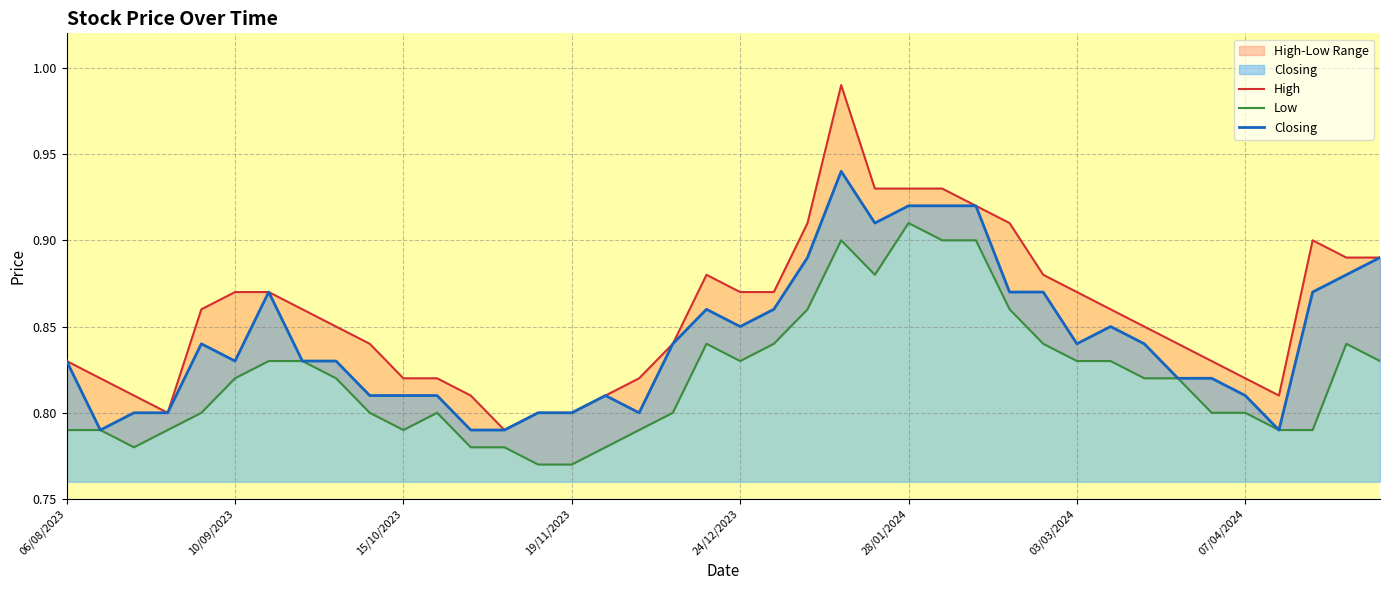

What is the value of the High point at the 33rd from the left?

0.8